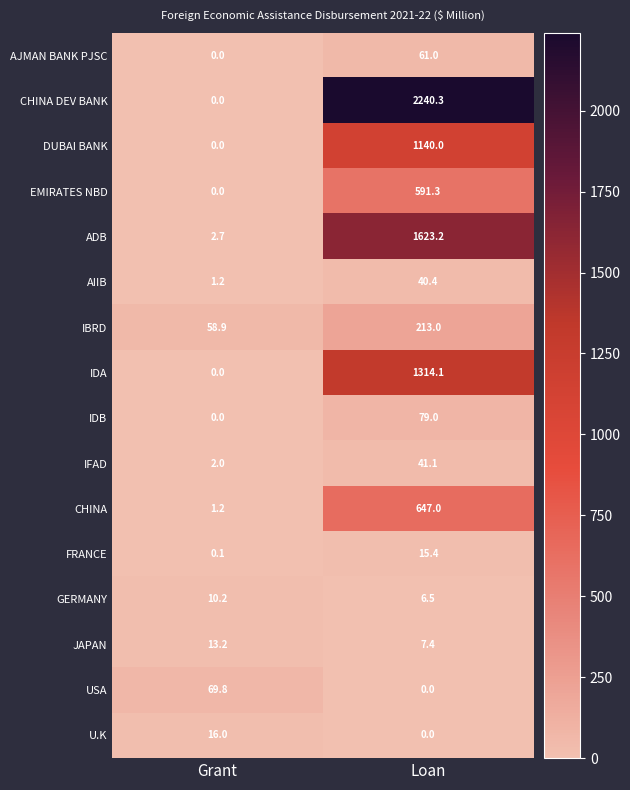

How many categories are shown in the chart?

2